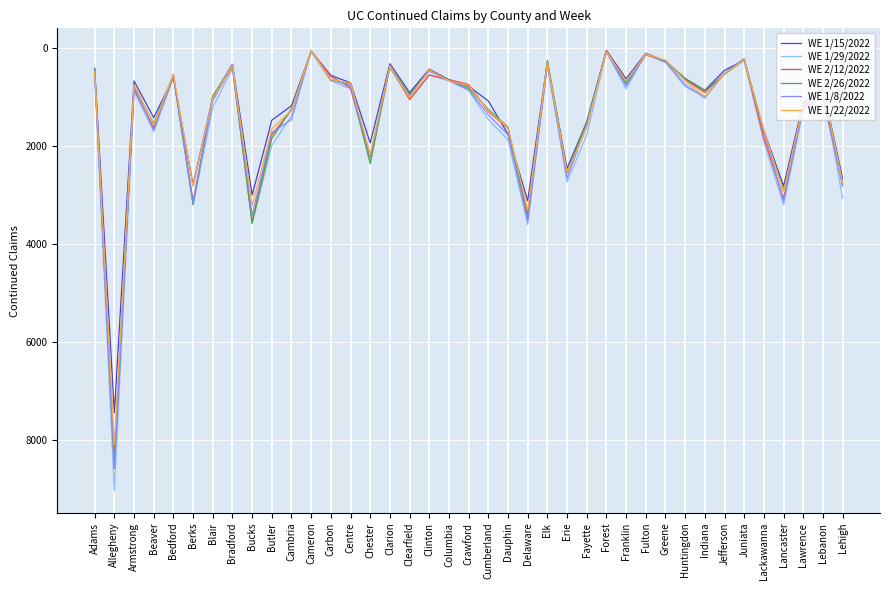

What are all the series names shown in the legend?

WE 1/15/2022, WE 1/29/2022, WE 2/12/2022, WE 2/26/2022, WE 1/8/2022, WE 1/22/2022